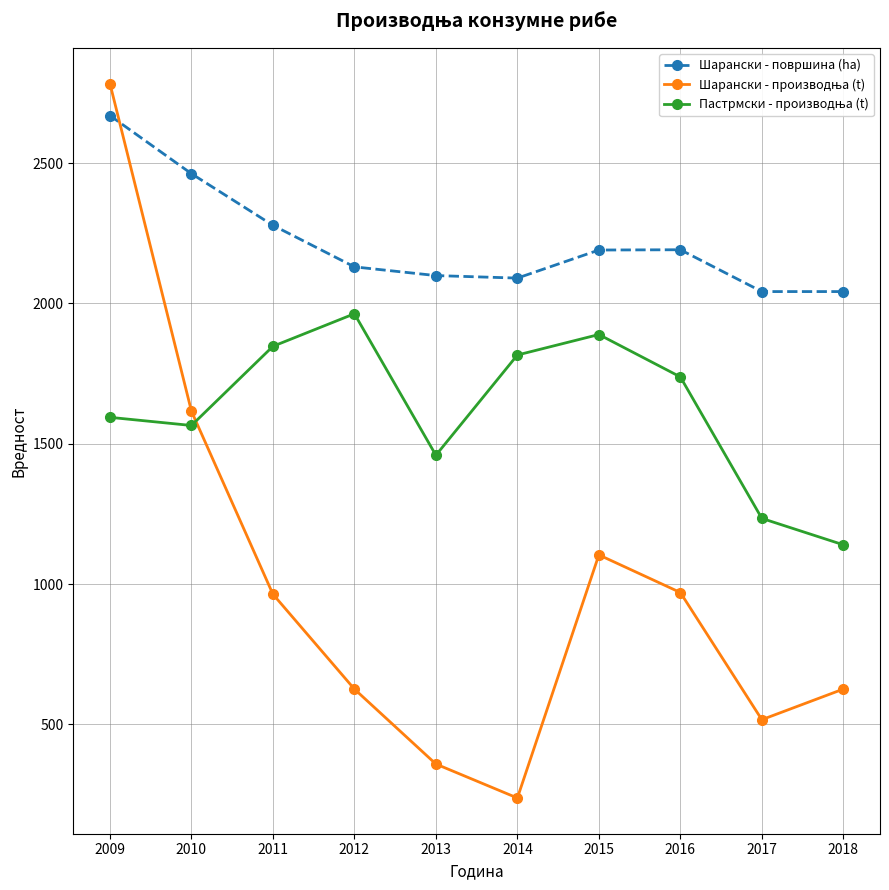

What is the average value of the Шарански - површина (ha) series?

2219